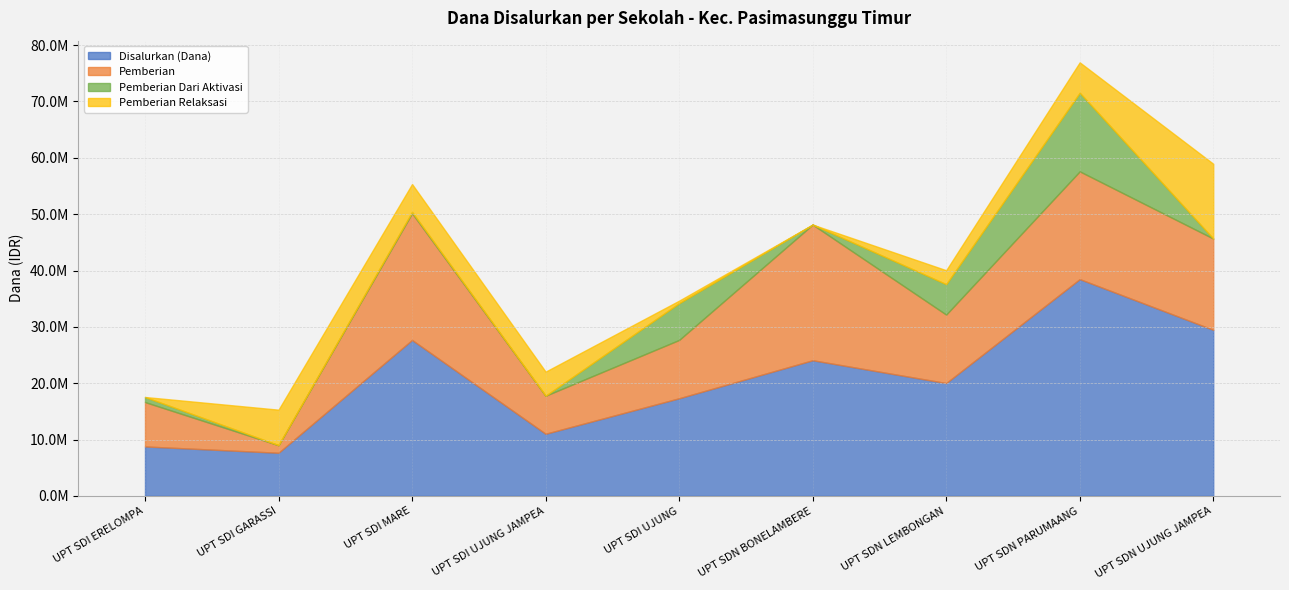

True or false: Disalurkan (Dana) and Pemberian Dari Aktivasi intersect in this chart.

False